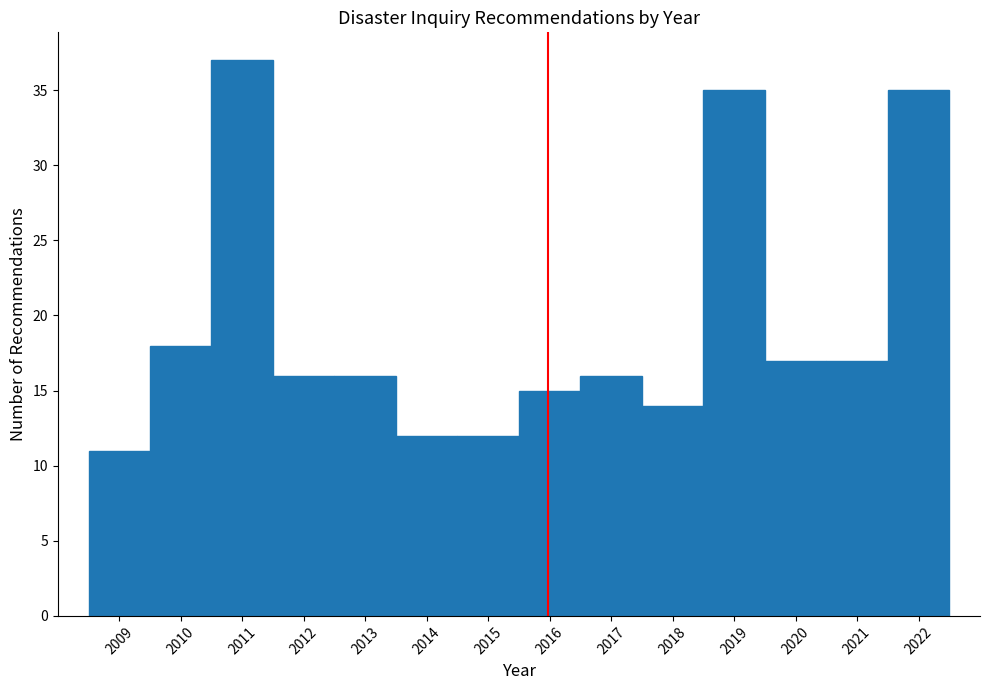

What is the height of the bar covering 2021.5 to 2022.5 on the x-axis? The values are not printed on the chart, so give them approximately, as read against the axis.

35